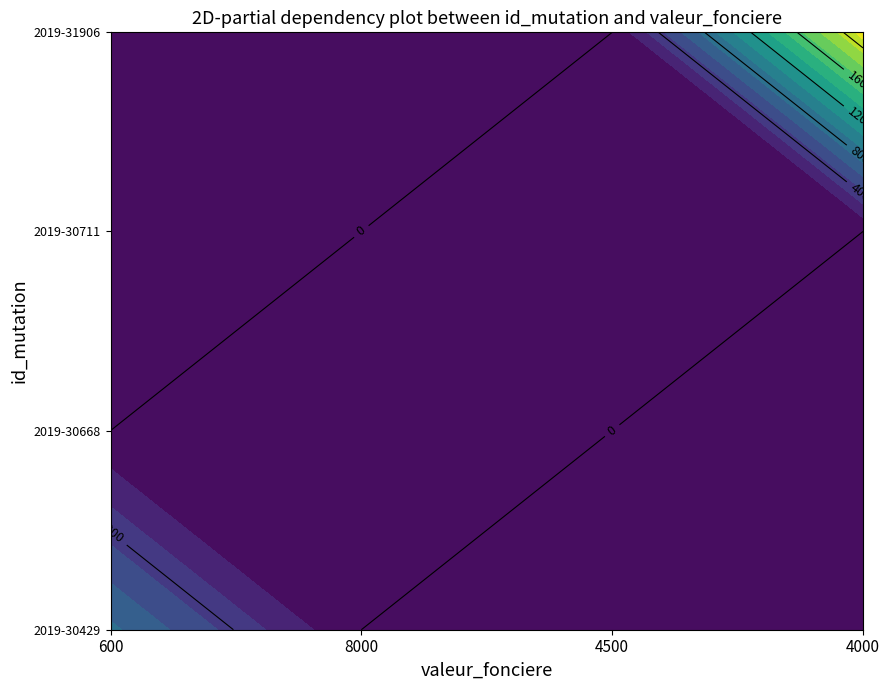

The 2019-30429 series shows -3039 at 8000. True or false?

False